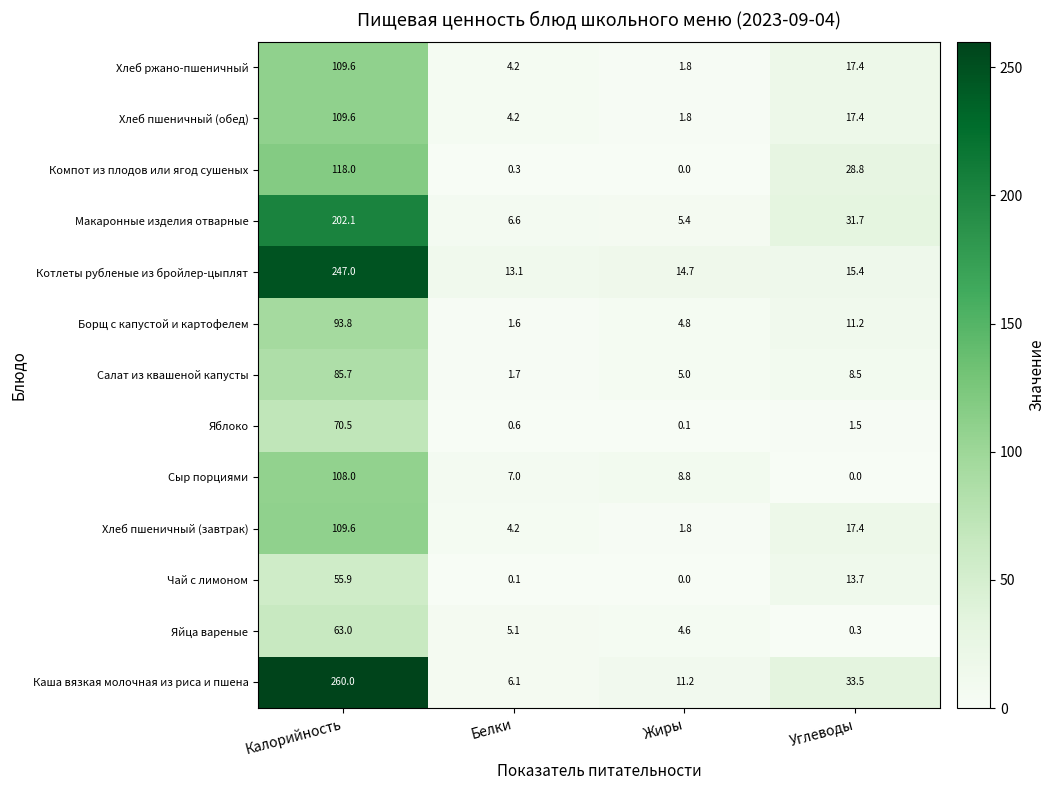

At which category is the sum across all series the highest?

Калорийность